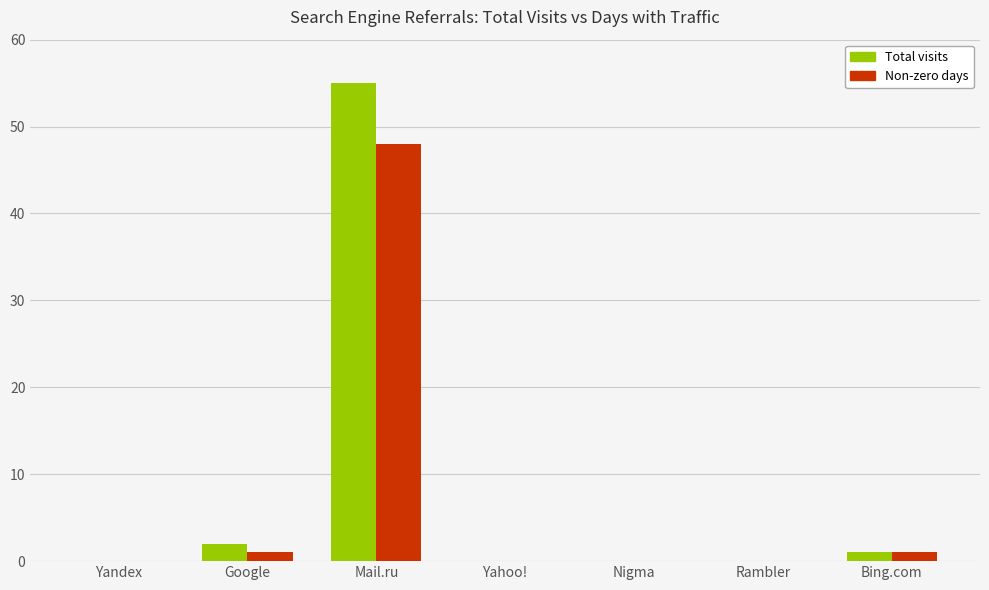

Reading left to right, transcribe all the data shown in this chart.

Total visits: Yandex=0	Google=2	Mail.ru=55	Yahoo!=0	Nigma=0	Rambler=0	Bing.com=1
Non-zero days: Yandex=0	Google=1	Mail.ru=48	Yahoo!=0	Nigma=0	Rambler=0	Bing.com=1